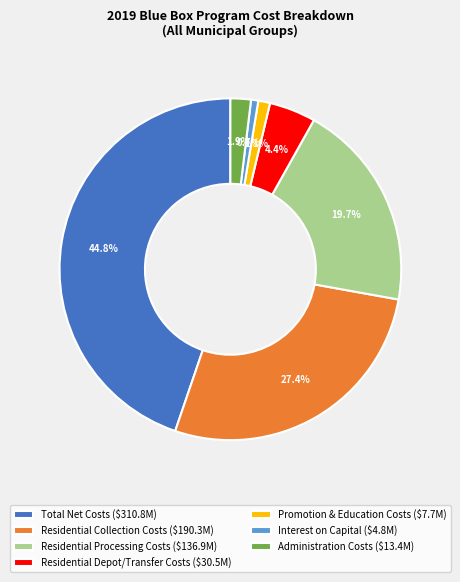

Approximately how many times larger is the value at Interest on Capital compared to Administration Costs?

0.4